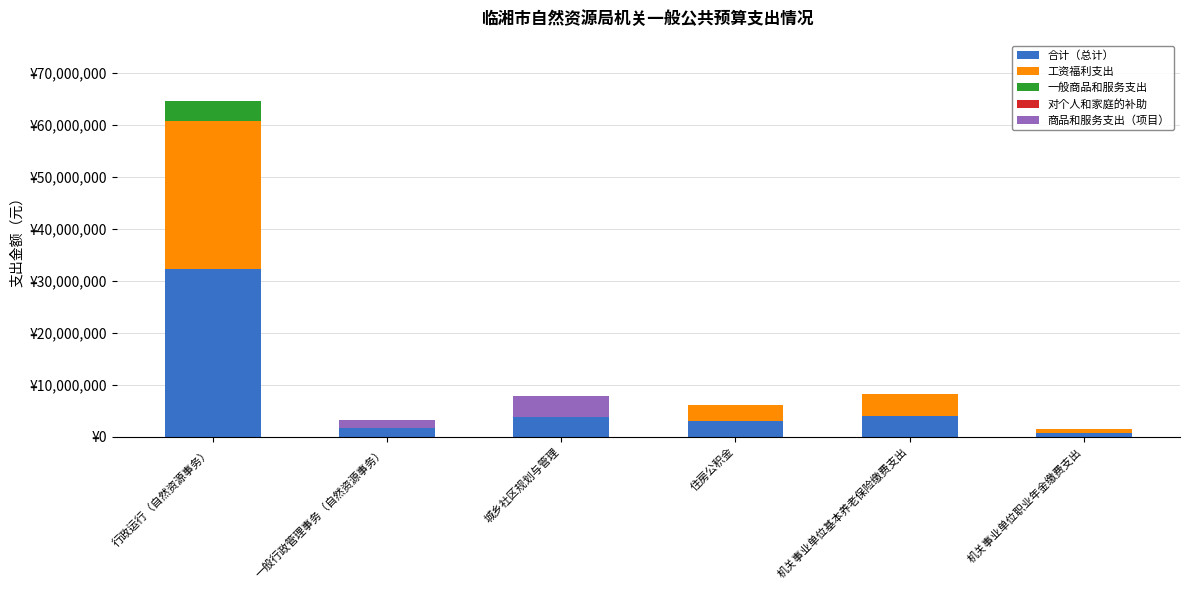

What is the label of the 1st bar from the left?

行政运行（自然资源事务）